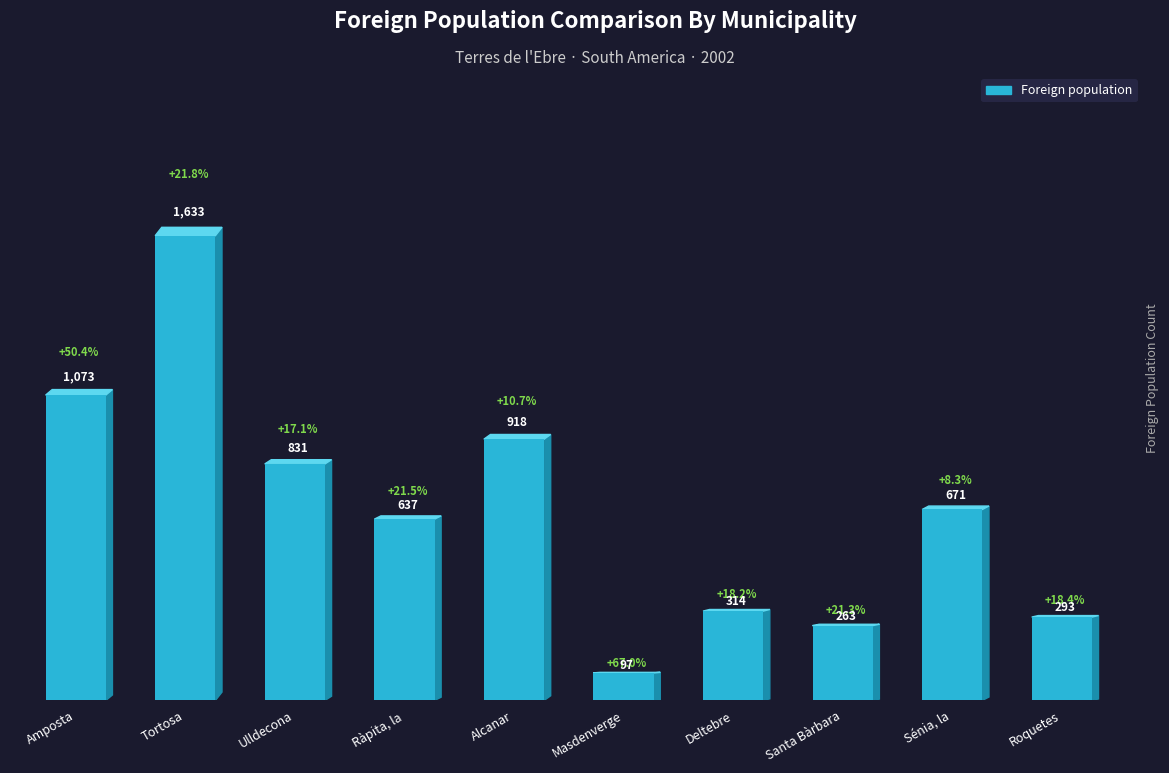

What is the sum of the Foreign population values at Tortosa and Roquetes?

1926